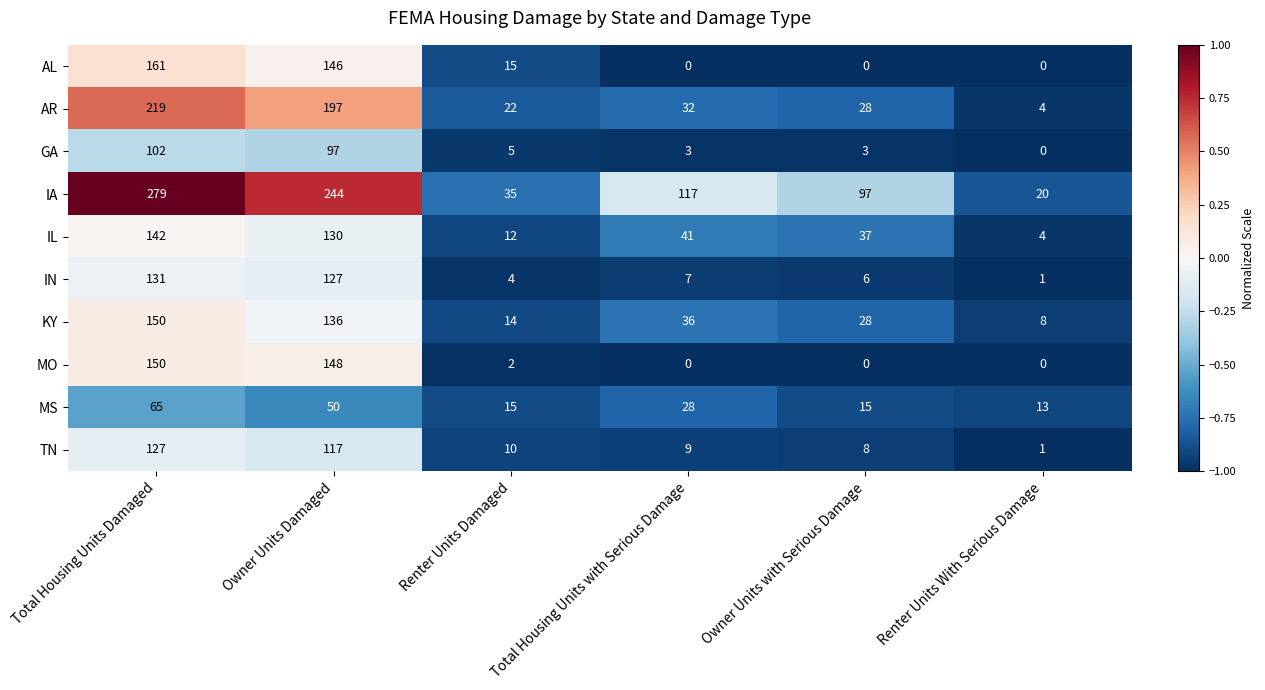

What is the spread (max minus min) of values at Total Housing Units with Serious Damage?

117